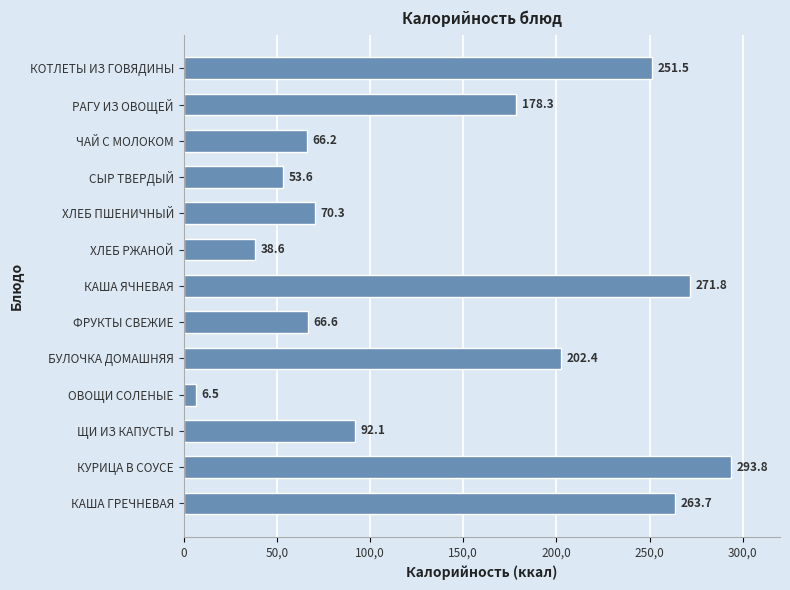

What is the difference between the maximum and minimum values?

287.3